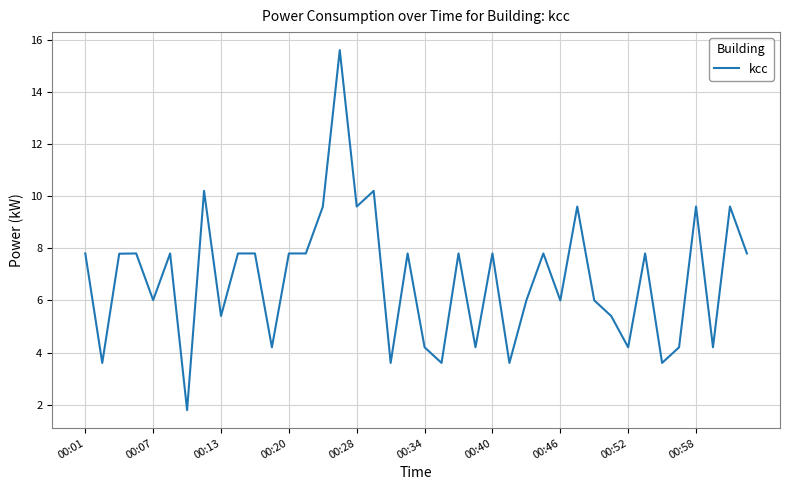

What is the difference between the maximum and minimum values?

13.8